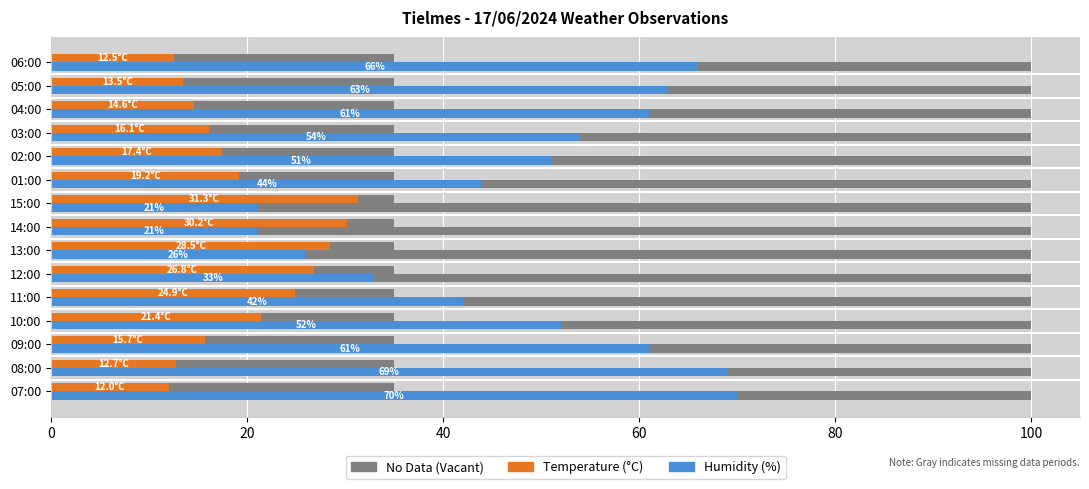

Between 20 and 120, which series saw the biggest shift?

Humidity (%)